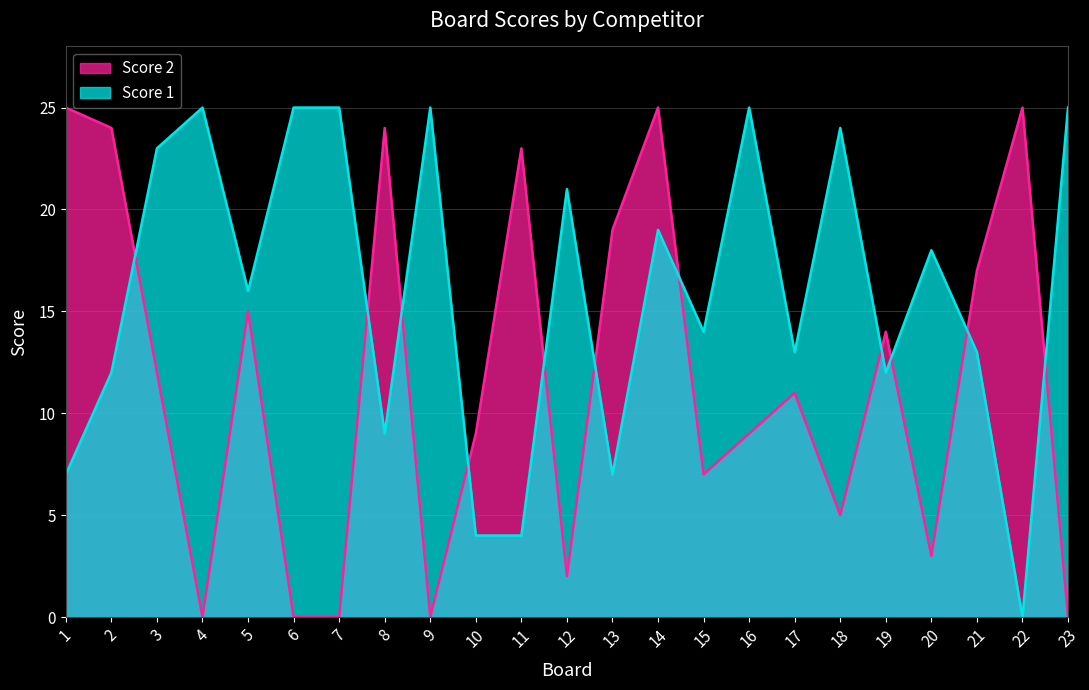

What are all the series names shown in the legend?

Score 2, Score 1